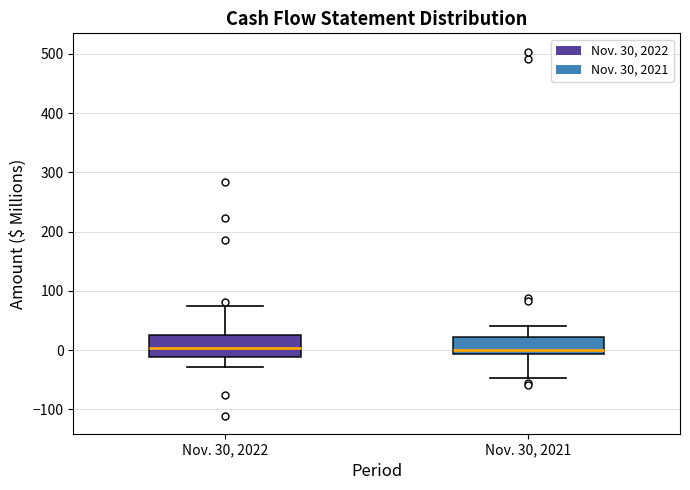

Where does the lower whisker of the box for Nov. 30, 2021 end on the y-axis? The values are not printed on the chart, so give them approximately, as read against the axis.

-50